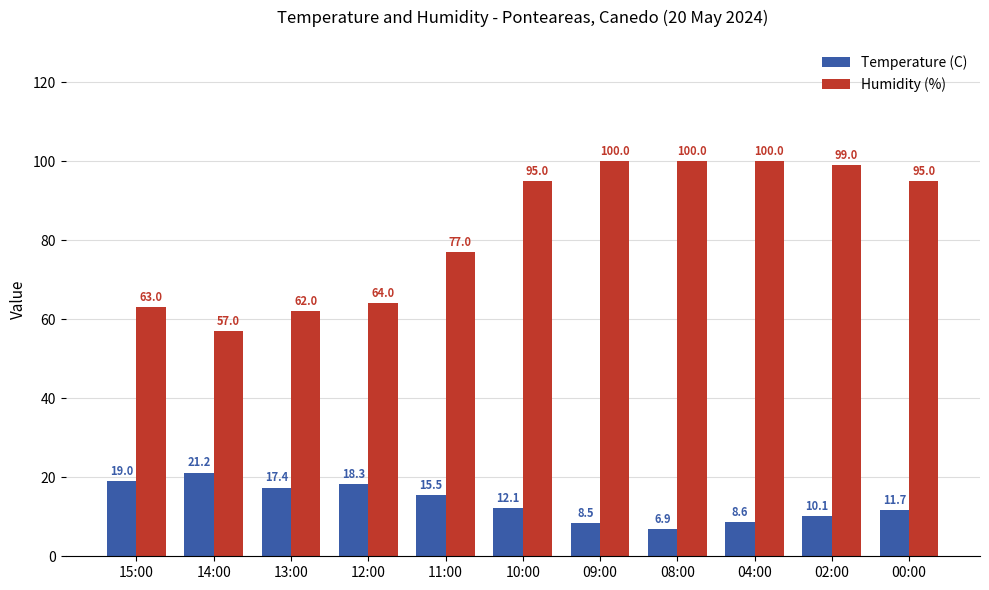

Which series has the largest total across all categories?

Humidity (%)